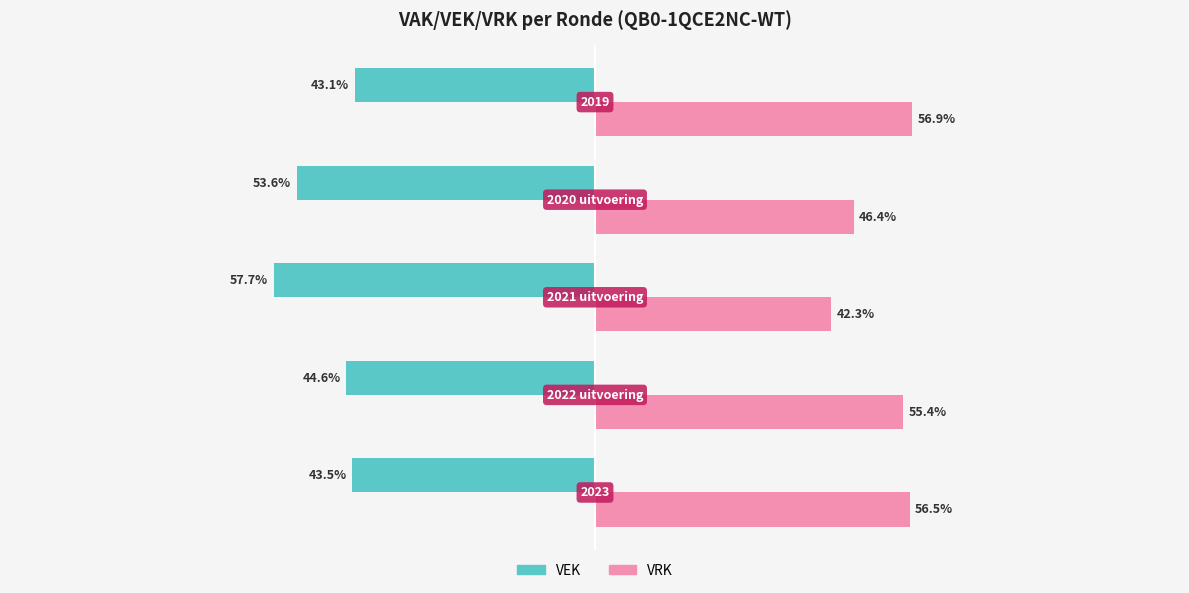

Which series has the largest total across all categories?

VRK